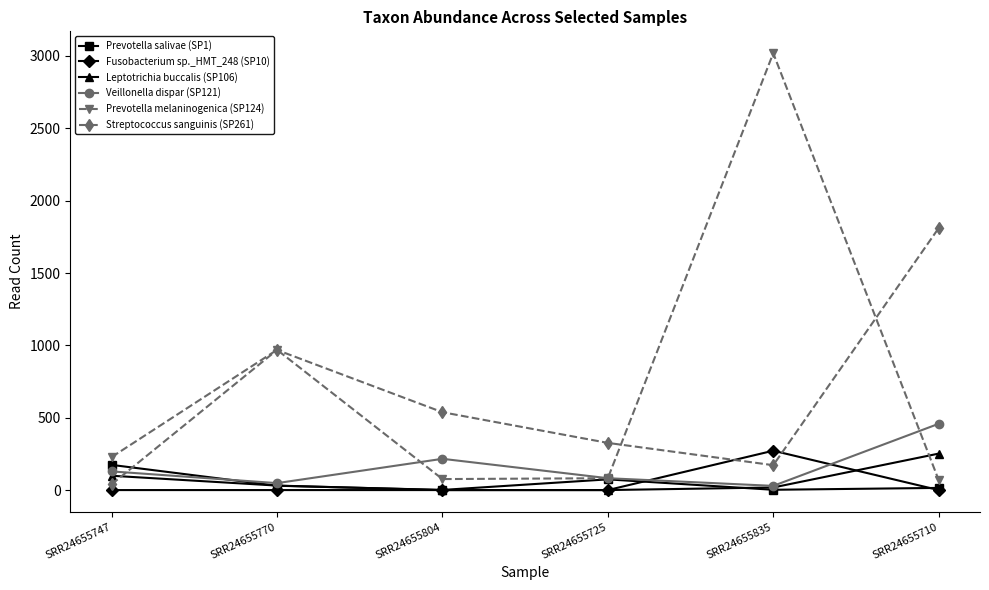

What is the sum of the Leptotrichia buccalis (SP106) values at SRR24655770 and SRR24655835?

49